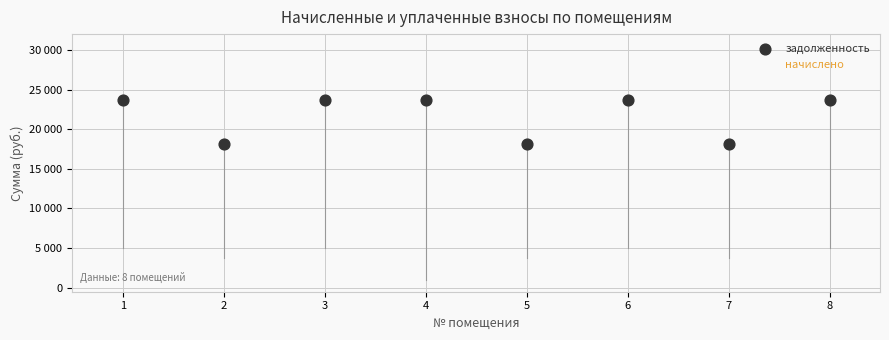

Which series reaches the minimum Y coordinate?

начислено